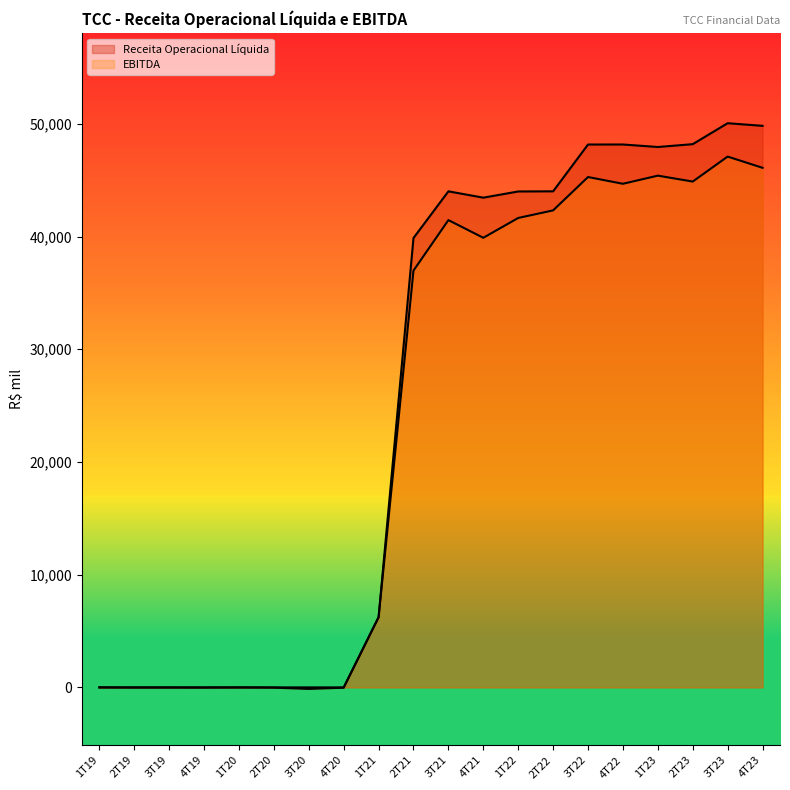

True or false: Receita Operacional Líquida and EBITDA cross at least once.

False